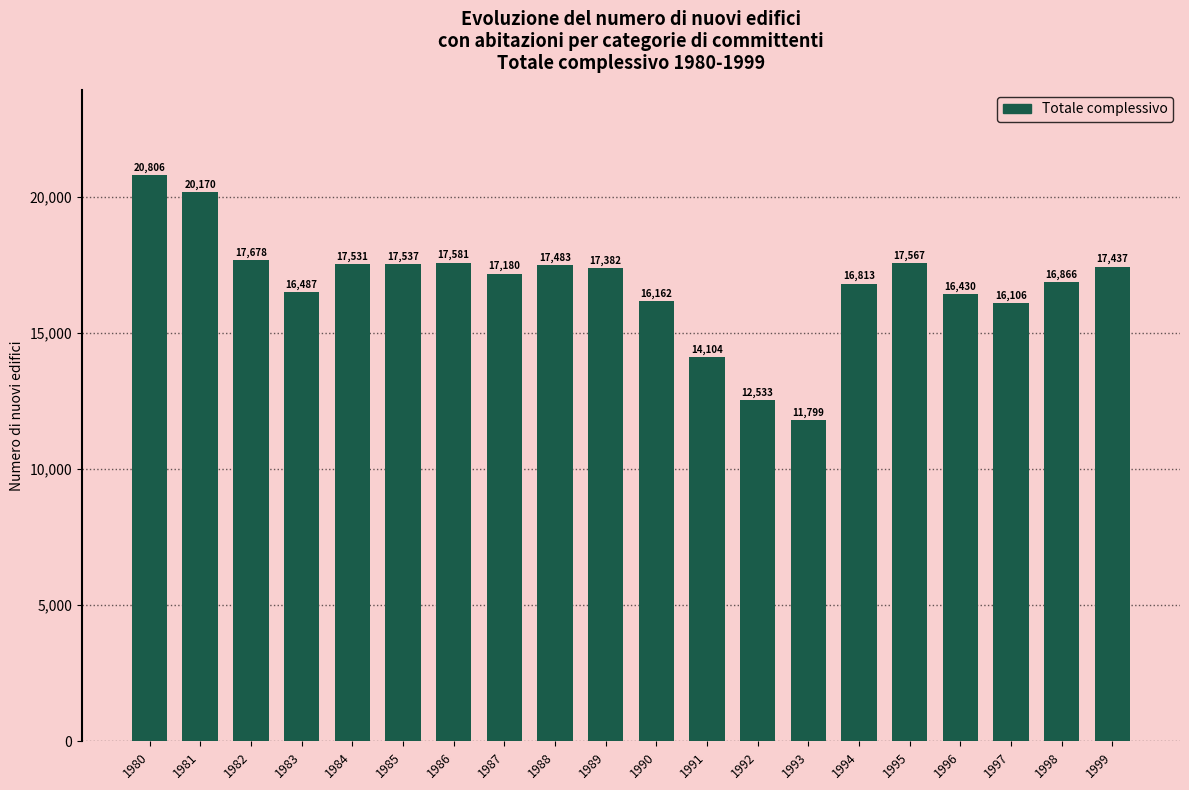

What is the difference between the maximum and second lowest values?

8273